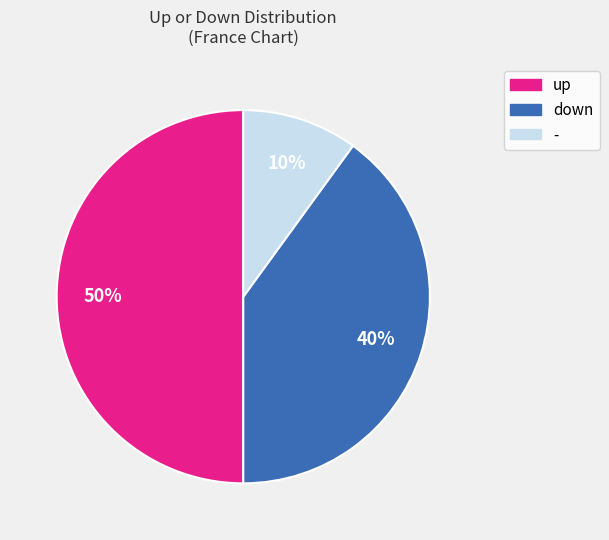

Rank the categories by value from highest to lowest.

up, down, -